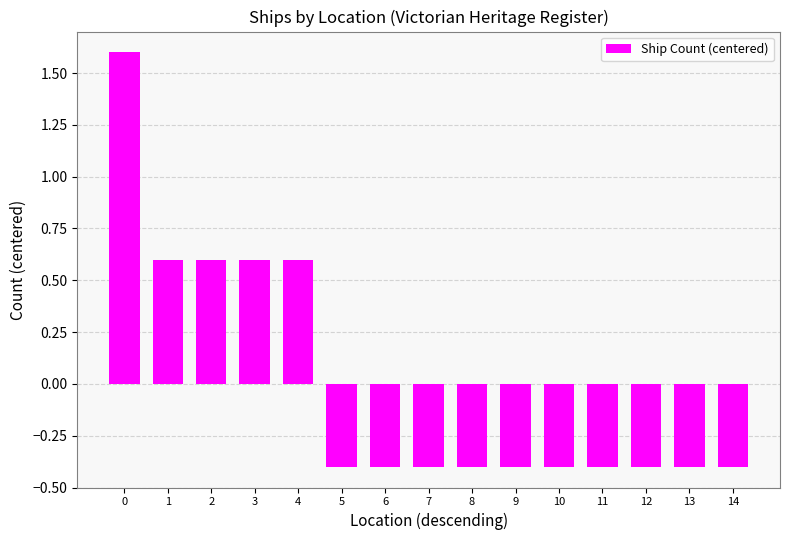

What is the approximate value at 12?

-0.4